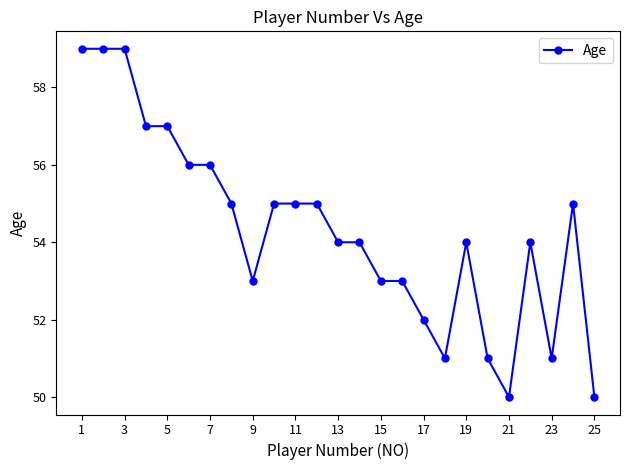

Count the number of categories in the chart.

25